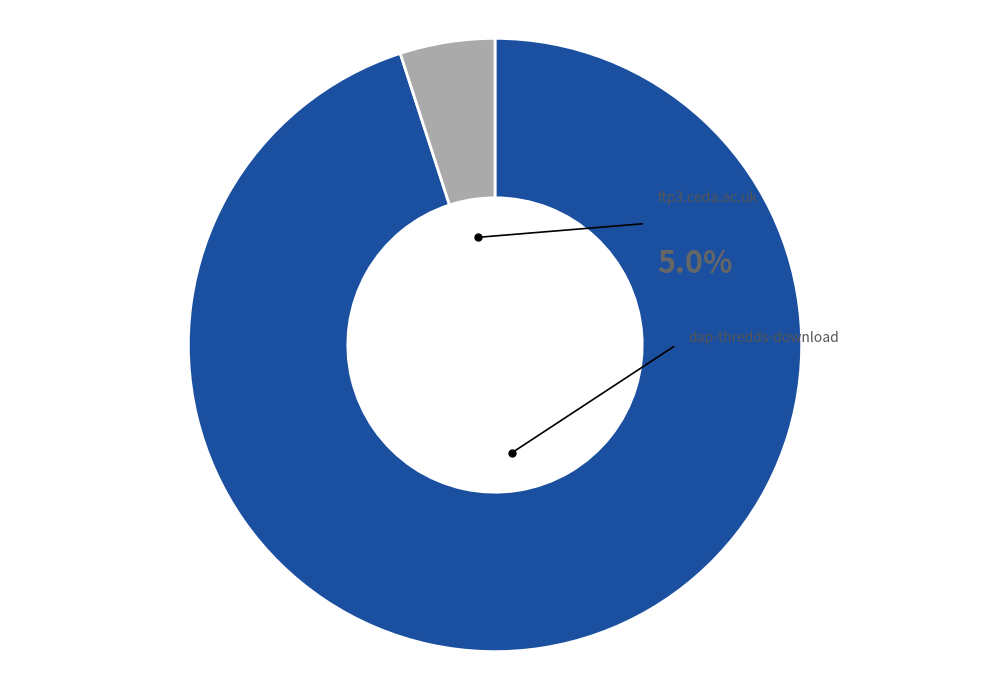

What percentage is the dap-thredds-download slice, to the nearest percent?

95%